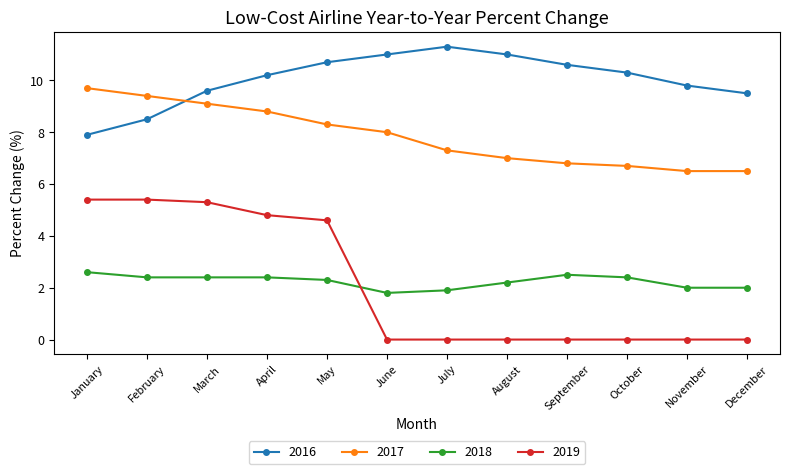

How many values in the 2017 series are below 8?

6